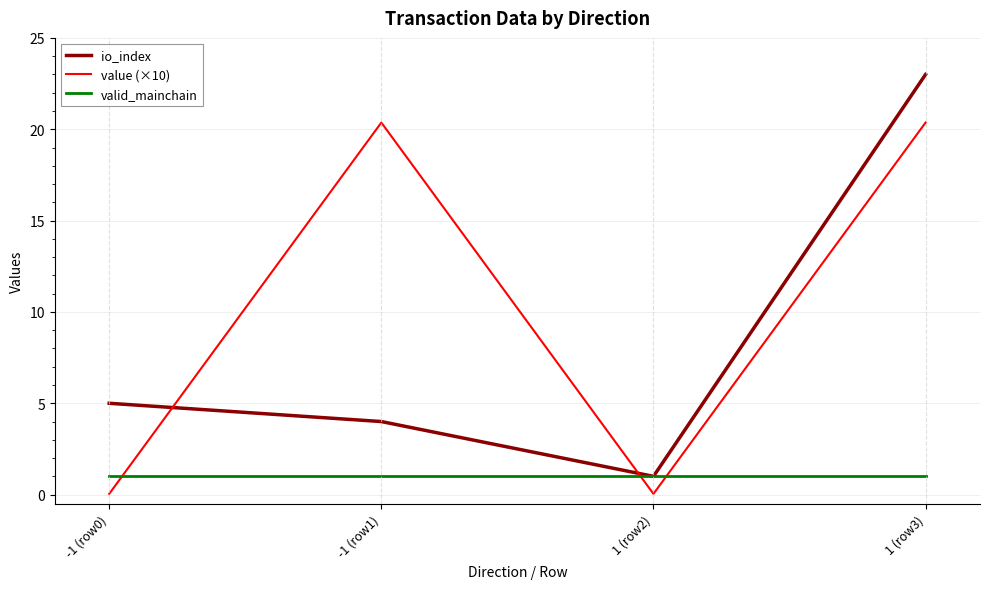

What is the total value across all series at -1 (row1)?

25.4